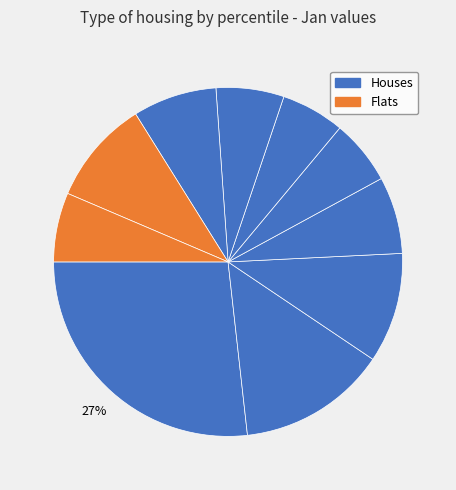

How many segments does this pie chart have?

10